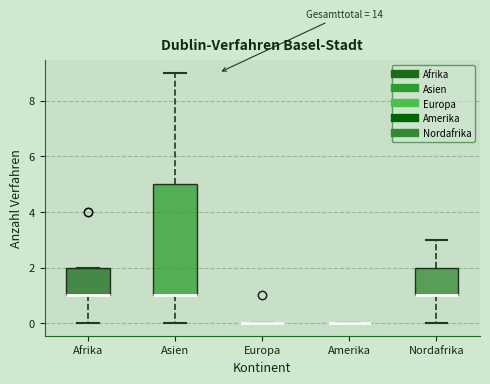

Which box is the tallest, from its lower edge to its upper edge?

Asien